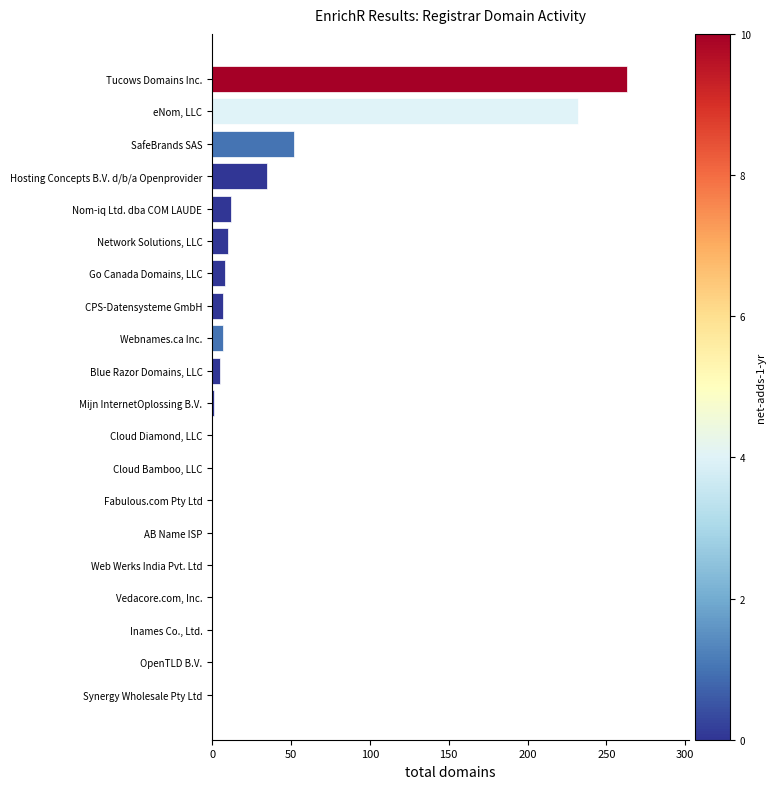

What is the sum of all values?

632